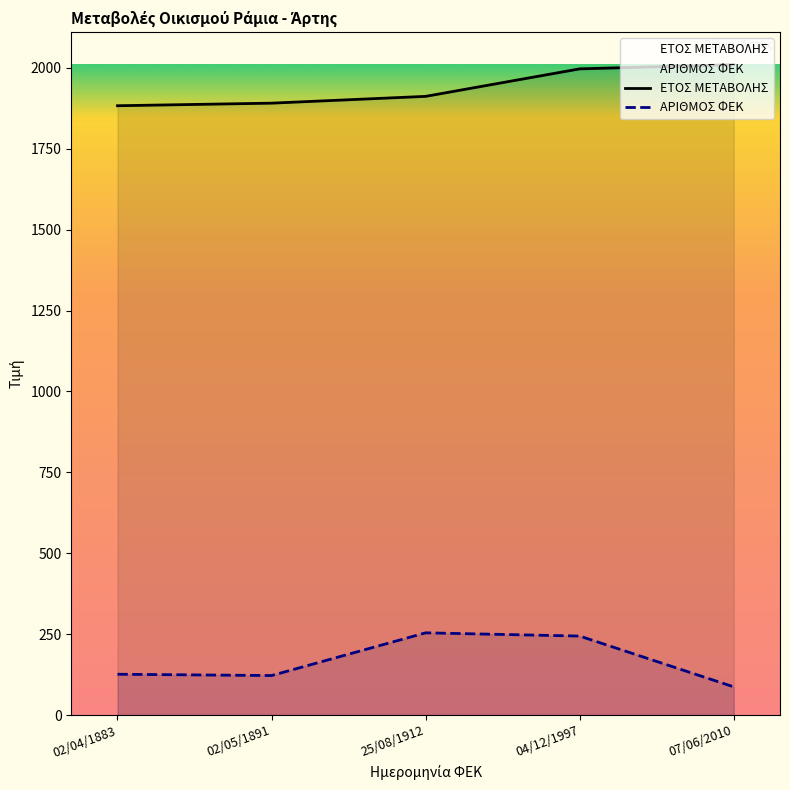

True or false: ΑΡΙΘΜΟΣ ΦΕΚ and ΕΤΟΣ ΜΕΤΑΒΟΛΗΣ intersect in this chart.

False